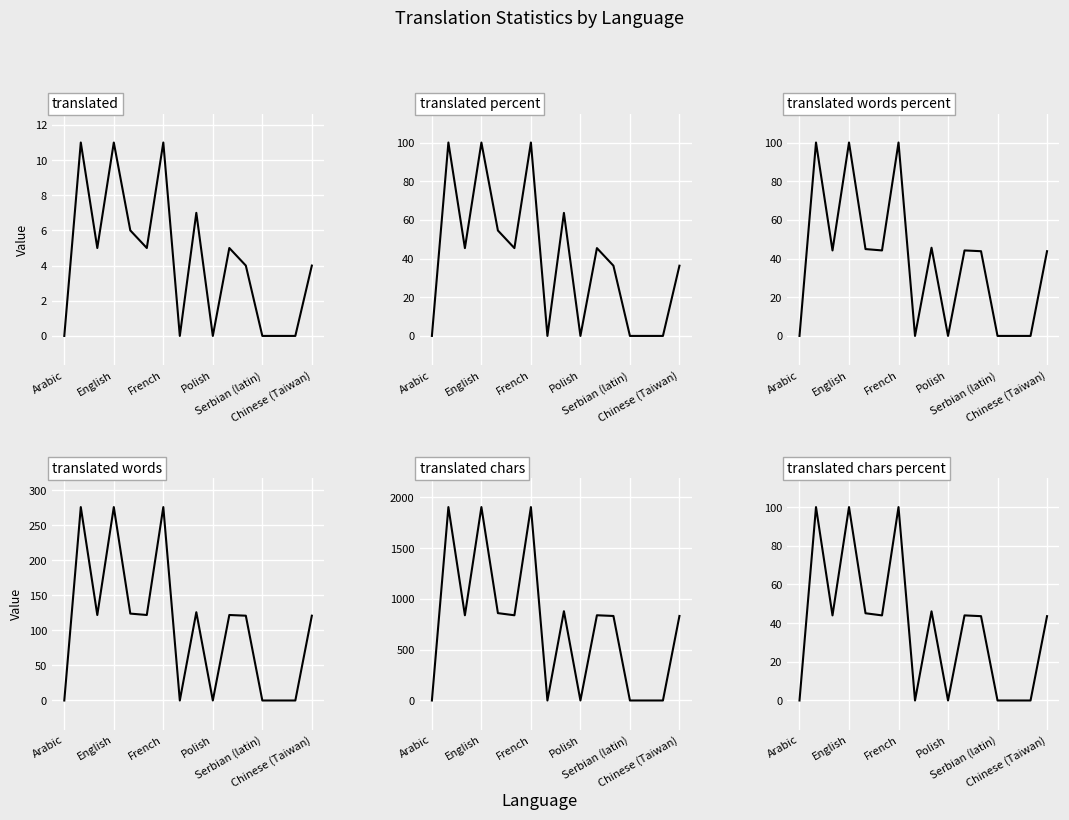

What is the difference between the maximum and minimum values in the translated_chars_percent series?

100.0